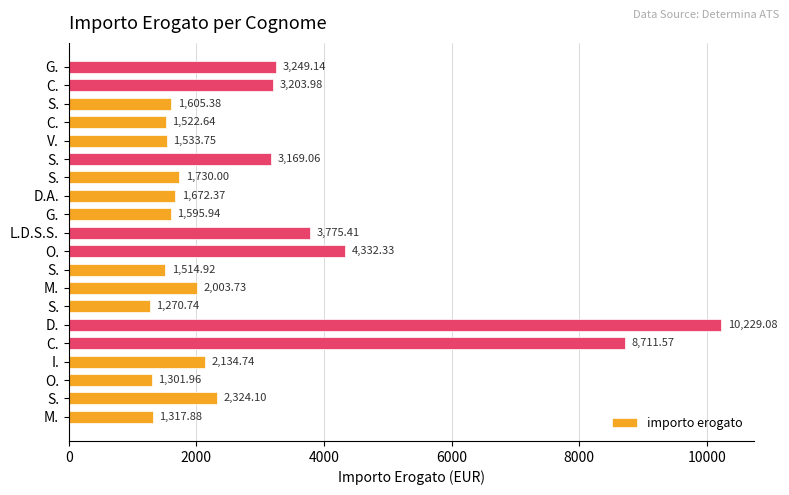

Count the number of values greater than 2003.

10